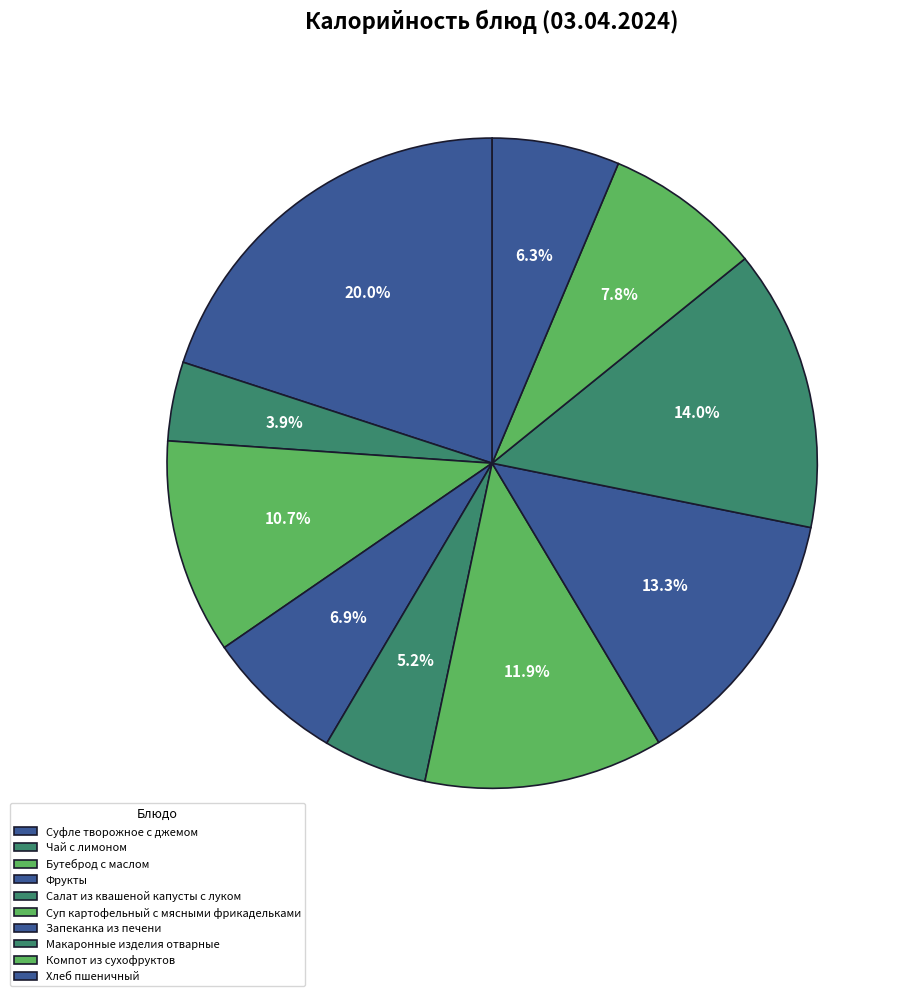

What is the smallest slice in the pie chart?

Чай с лимоном